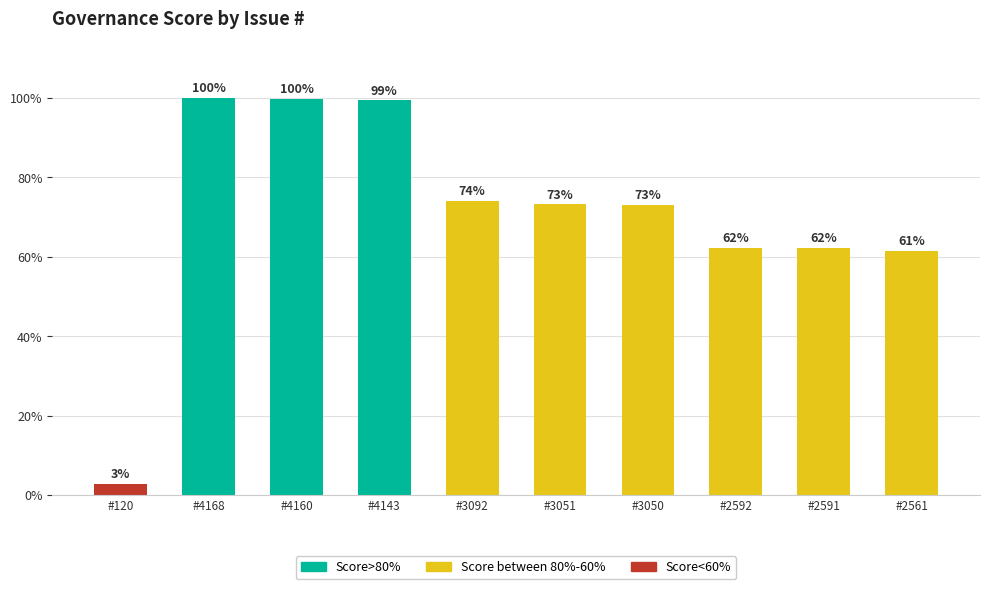

What is the average value?

70.8